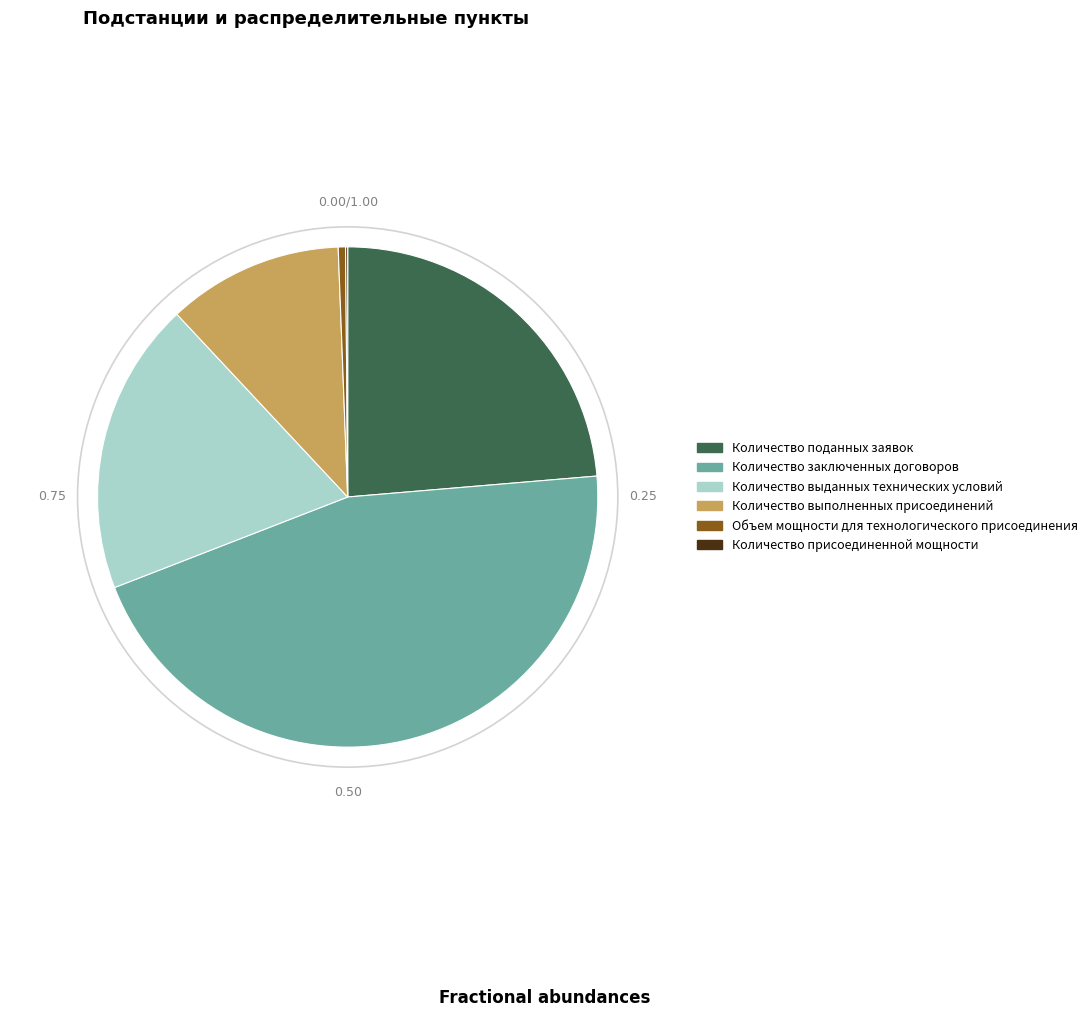

What is the largest slice in the pie chart?

Количество заключенных договоров